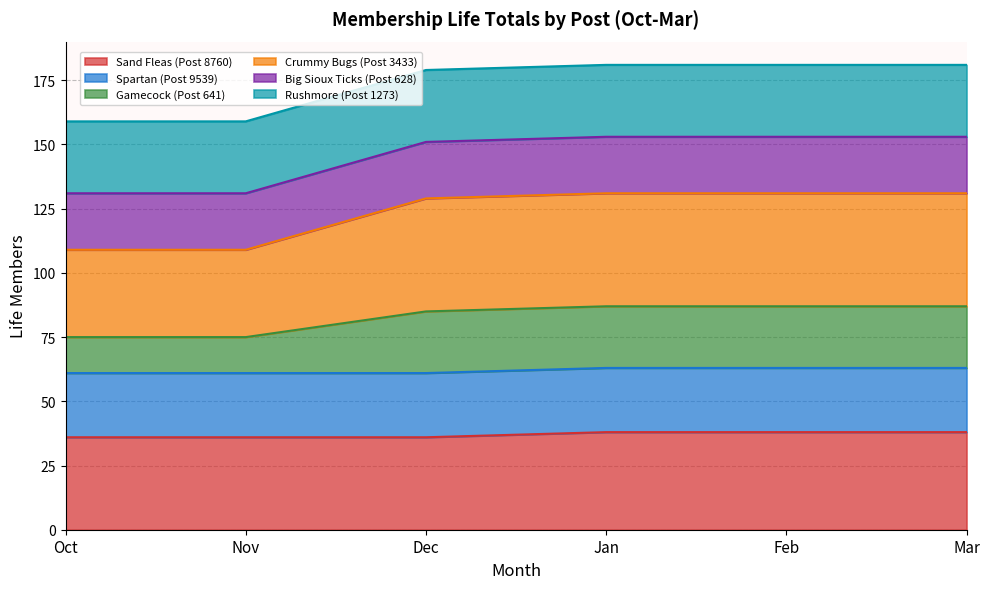

What is the total value across all series at Oct?

159